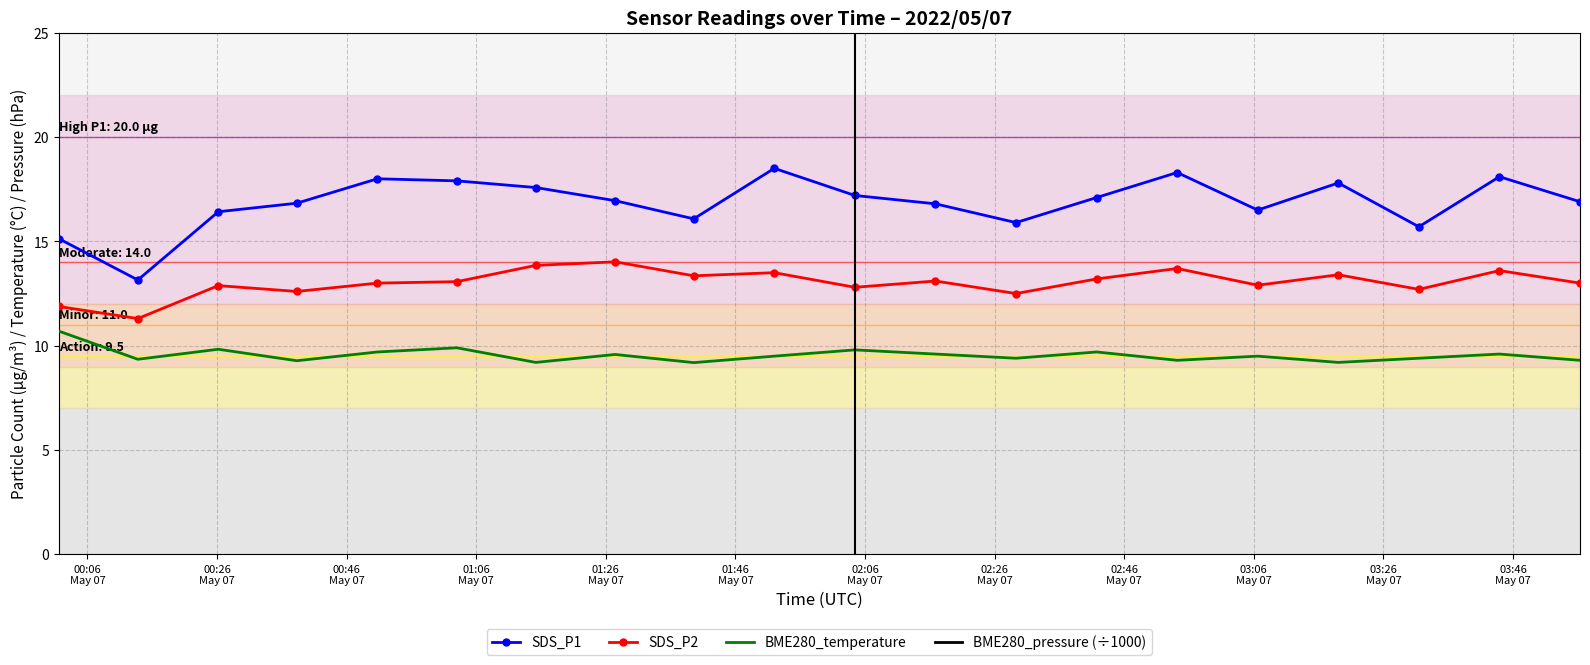

True or false: BME280_temperature and SDS_P2 cross at least once.

False